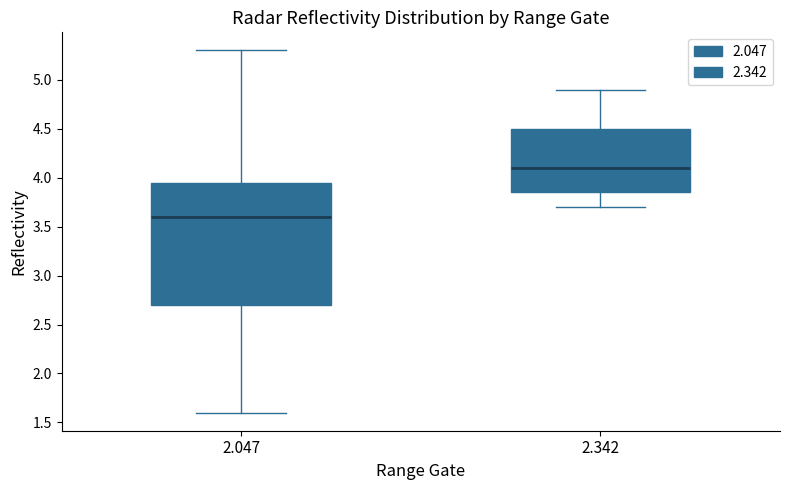

Reading left to right, read every box against the y-axis: the position of its median line, the range the box covers, and the ends of its whiskers. The values are not printed on the chart, so give them approximately, as read against the axis.

2.047: median 3.60, box 2.70 to 3.95, whiskers 1.60 to 5.30
2.342: median 4.10, box 3.85 to 4.50, whiskers 3.70 to 4.90